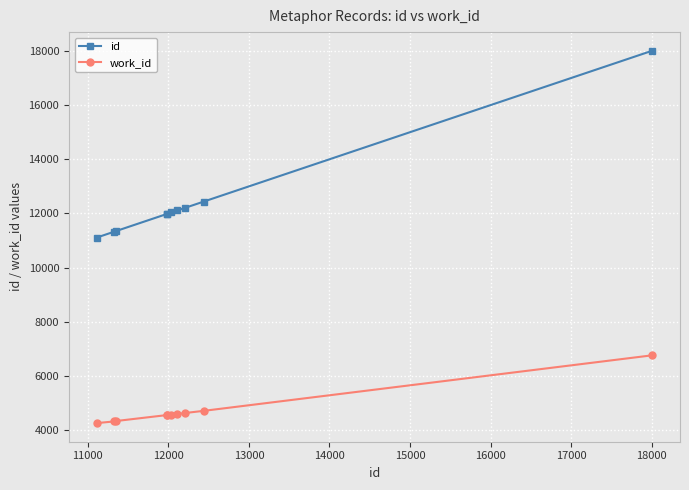

What is the difference between the maximum and second lowest values in the id series?

6684